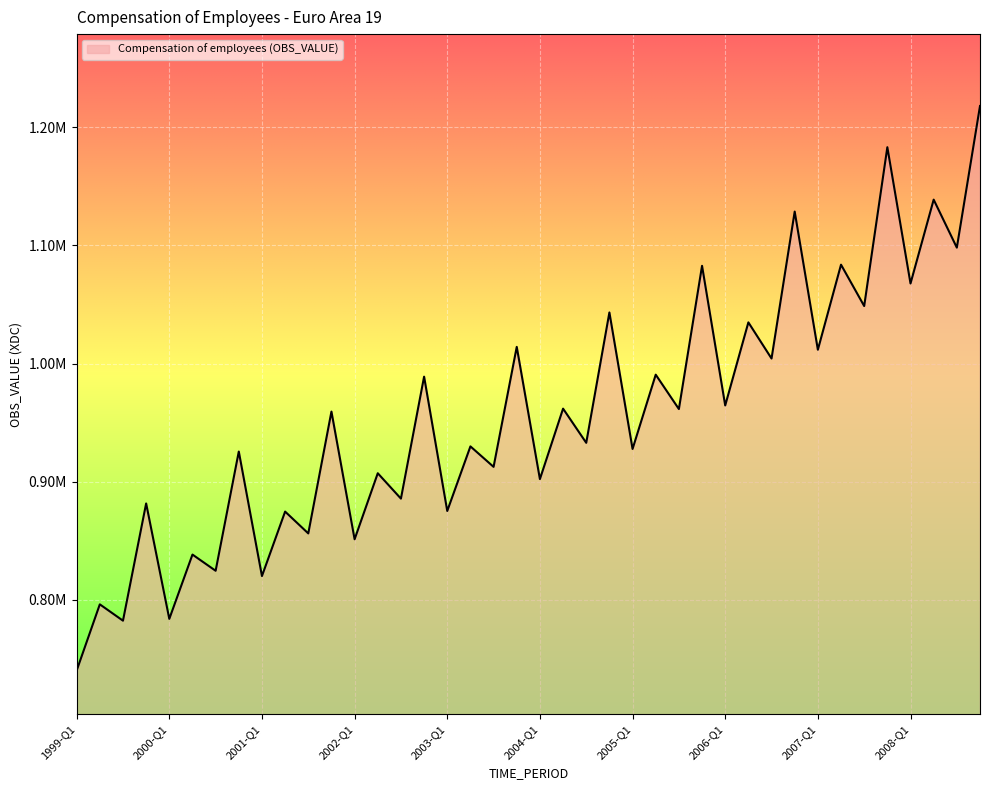

What is the average value?

955757.9